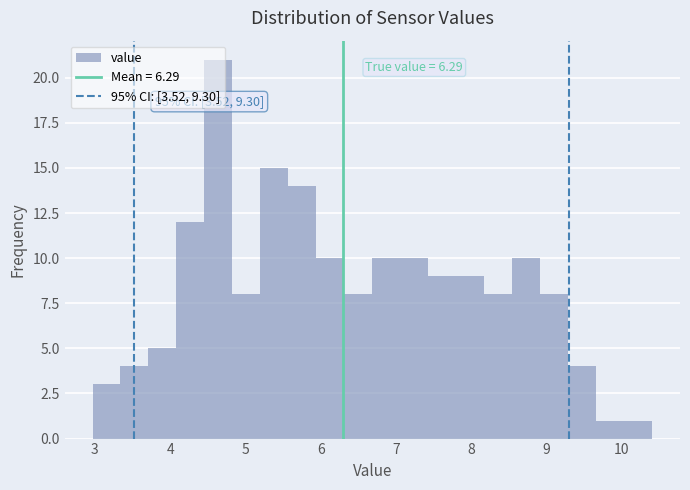

Around what value on the x-axis is the tallest bar? Give the approximate position of its centre, as read against the axis.

4.6